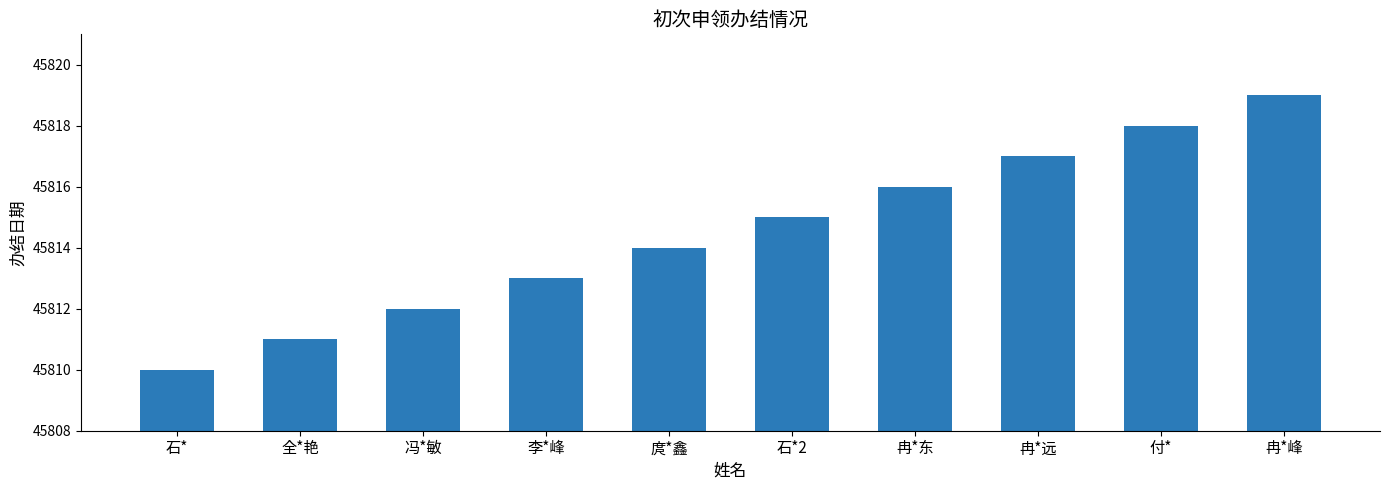

The value at 冉*峰 is 45819. True or false?

True